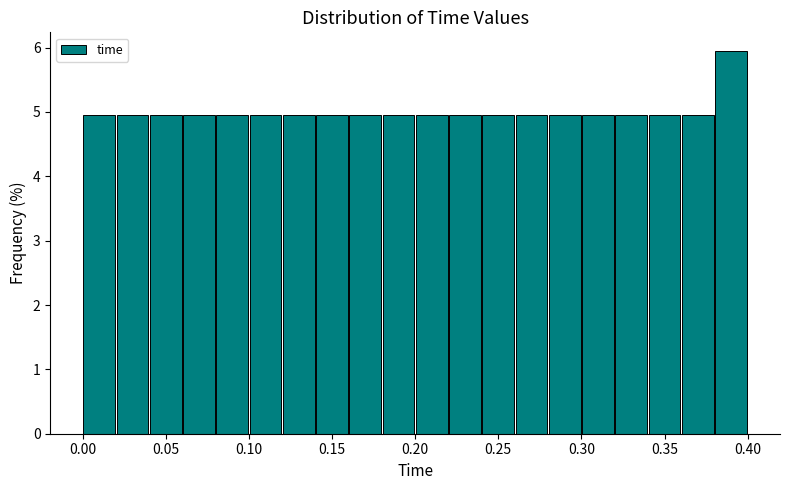

Over which range of the x-axis is the bar tallest?

0.38 to 0.40